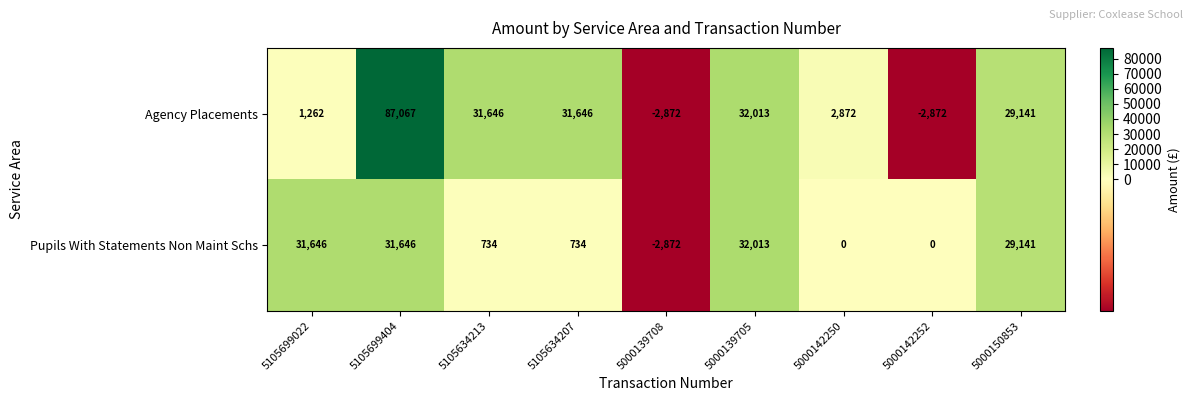

Which series changed the most between 5105699022 and 5000142252?

Pupils With Statements Non Maint Schs